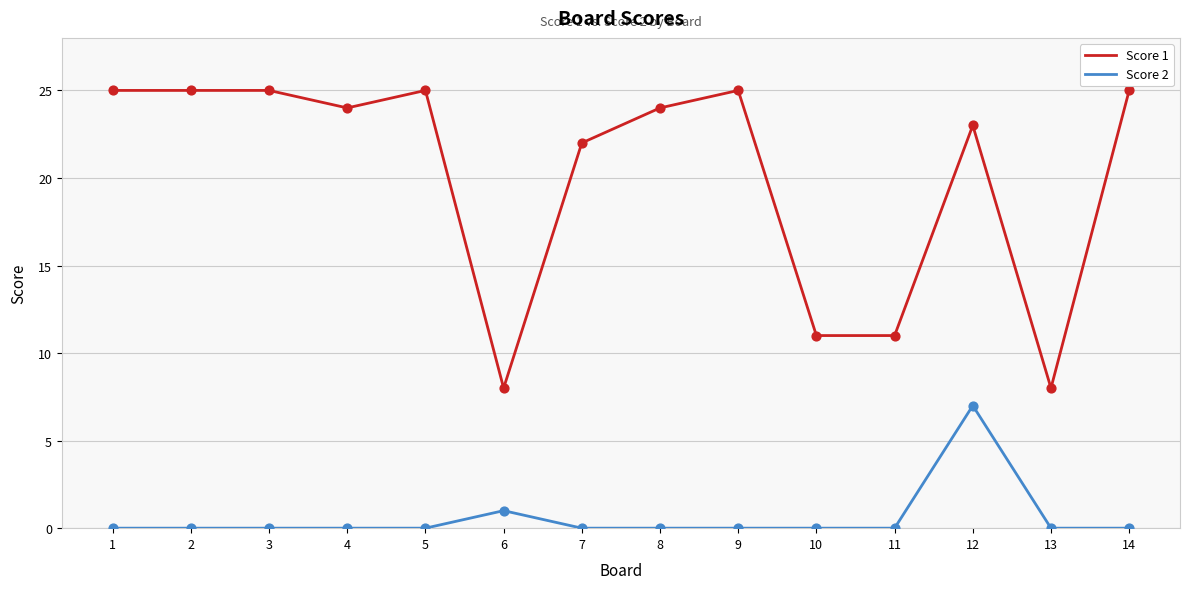

What is the total value across all series at 7?

22